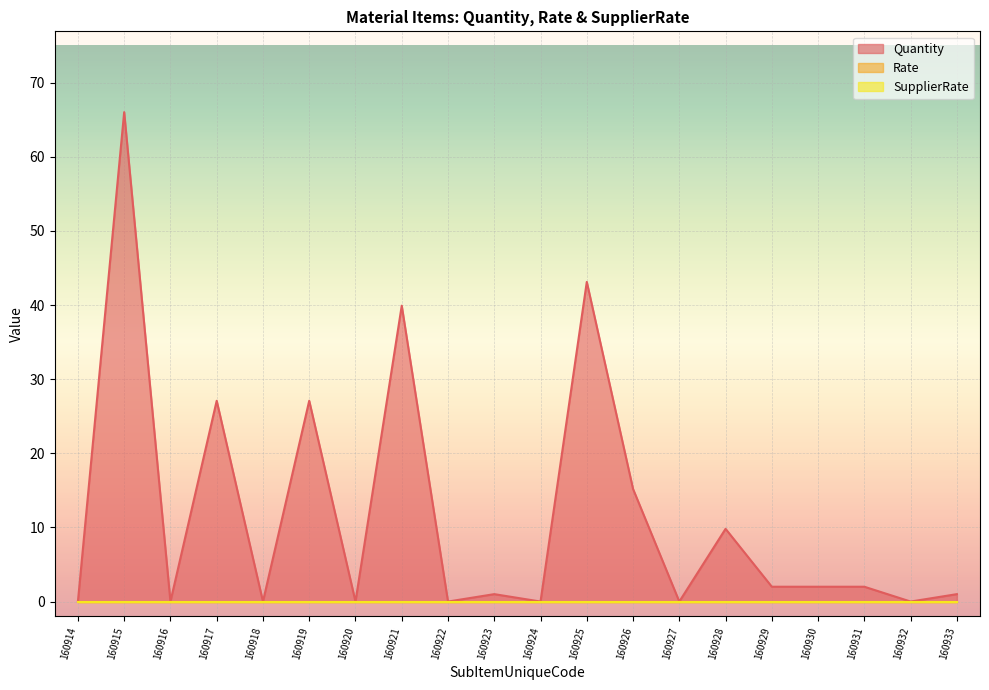

Reading left to right, list all the values displayed in this chart.

Quantity: 0.0	66.0	0.0	27.1	0.0	27.1	0.0	39.9	0.0	1.0	0.0	43.1	15.2	0.0	9.8	2.0	2.0	2.0	0.0	1.0
Rate: 0.0	0.0	0.0	0.0	0.0	0.0	0.0	0.0	0.0	0.0	0.0	0.0	0.0	0.0	0.0	0.0	0.0	0.0	0.0	0.0
SupplierRate: 0.0	0.0	0.0	0.0	0.0	0.0	0.0	0.0	0.0	0.0	0.0	0.0	0.0	0.0	0.0	0.0	0.0	0.0	0.0	0.0